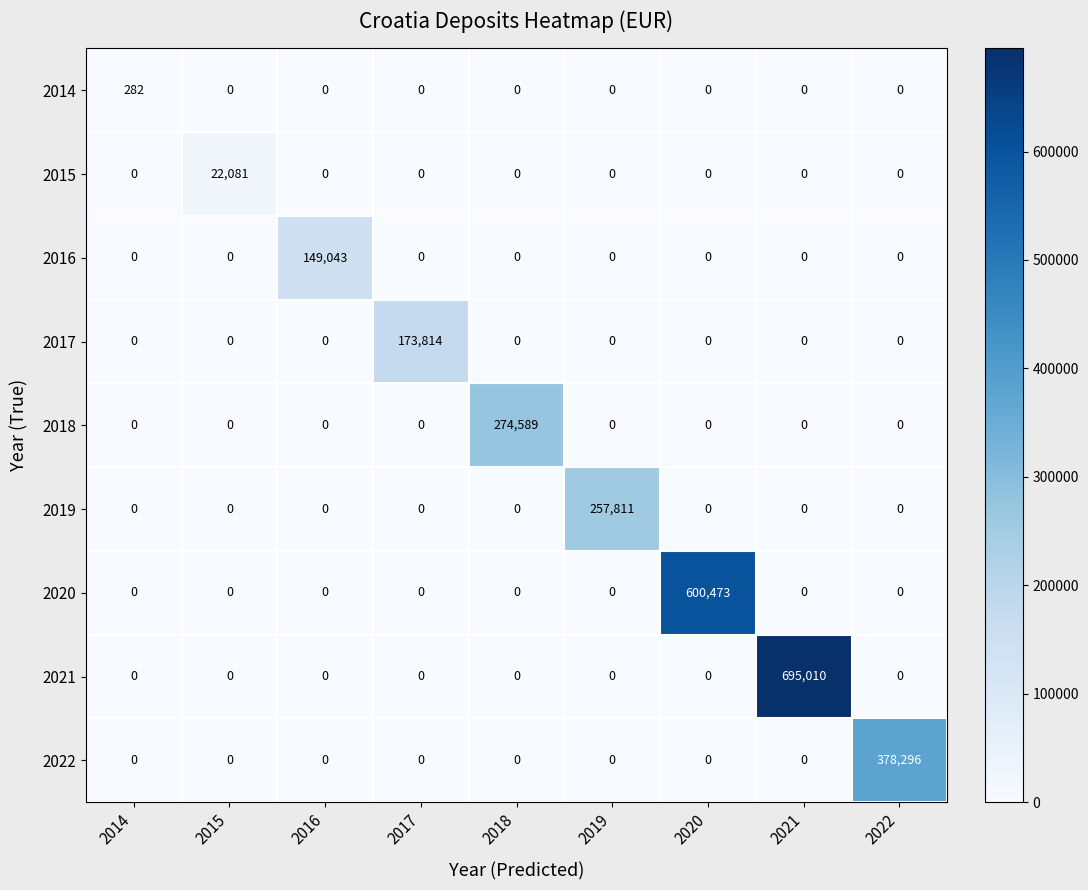

Is it true that 2014 equals 0 at 2017?

True